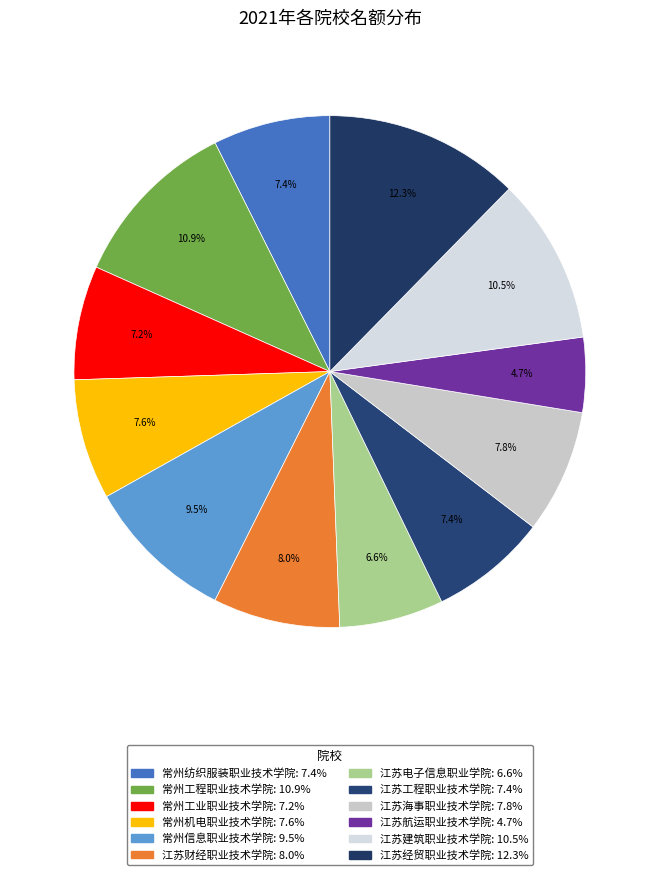

Count the number of slices in the pie.

12